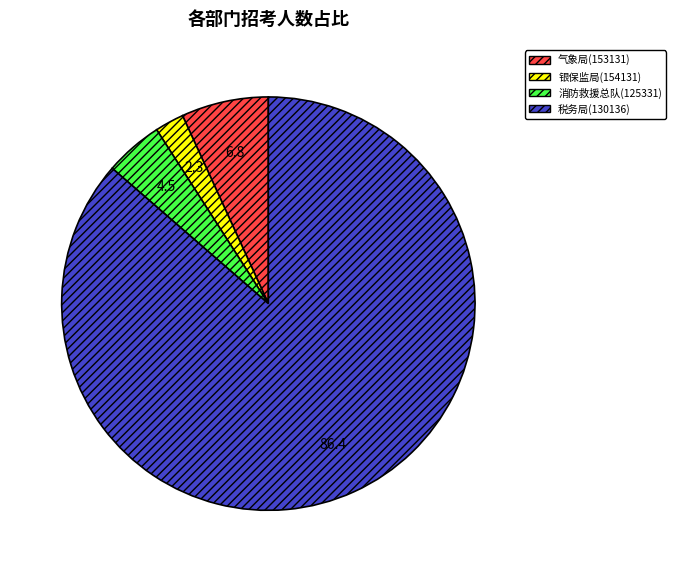

How many segments does this pie chart have?

4